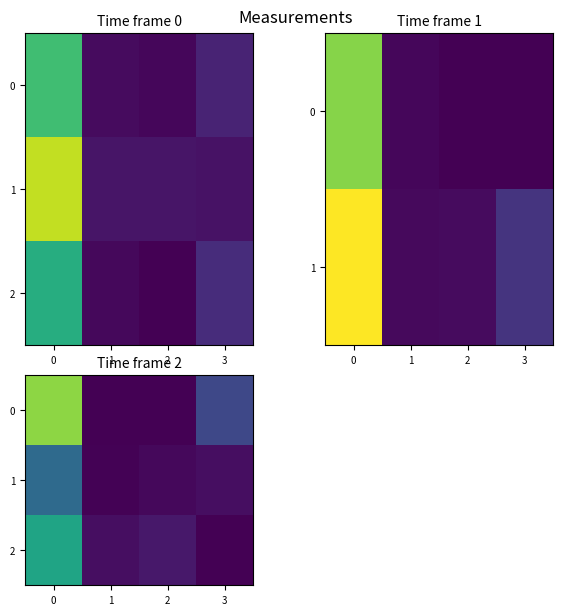

What value does the 0 series have at 1?

0.4